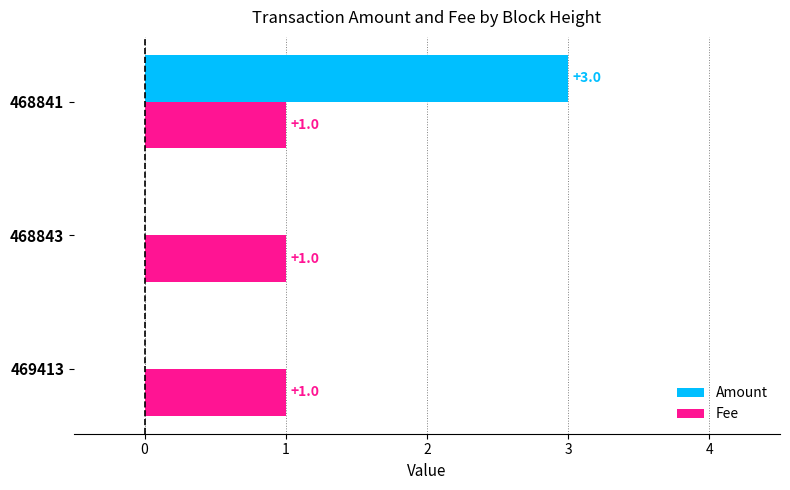

What is the maximum value for Amount?

3